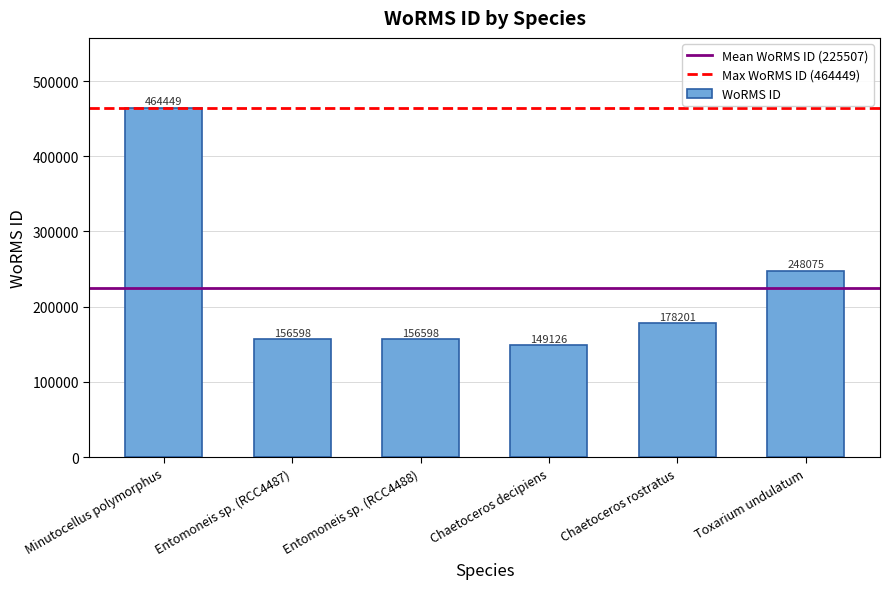

Which label corresponds to the largest value in the chart?

Minutocellus polymorphus